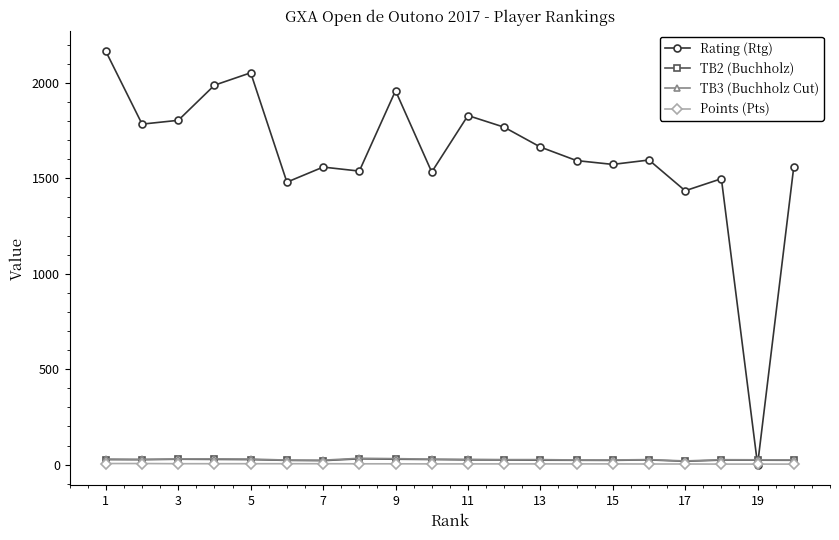

Which series has the widest spread of values?

Rating (Rtg)